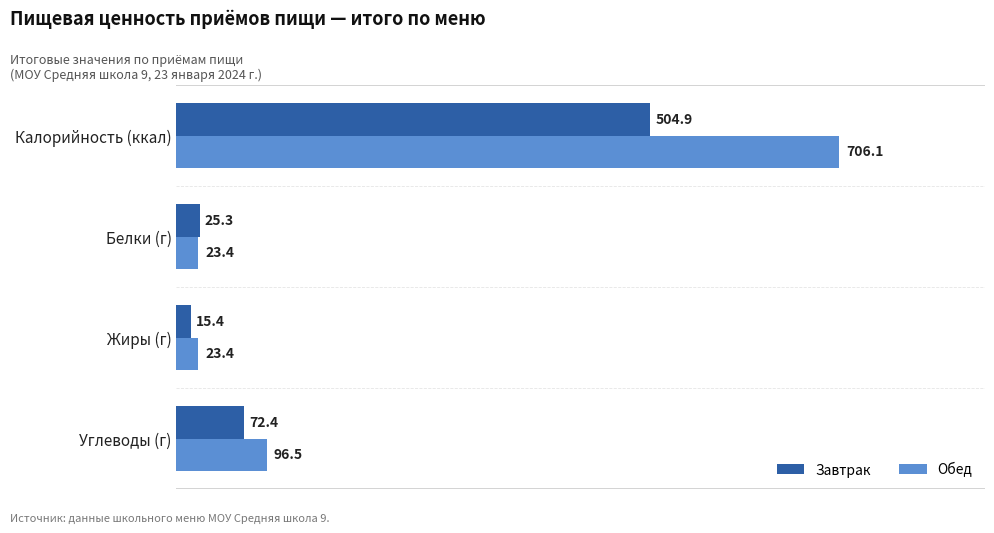

Is it true that Обед equals 1117.7 at Калорийность (ккал)?

False